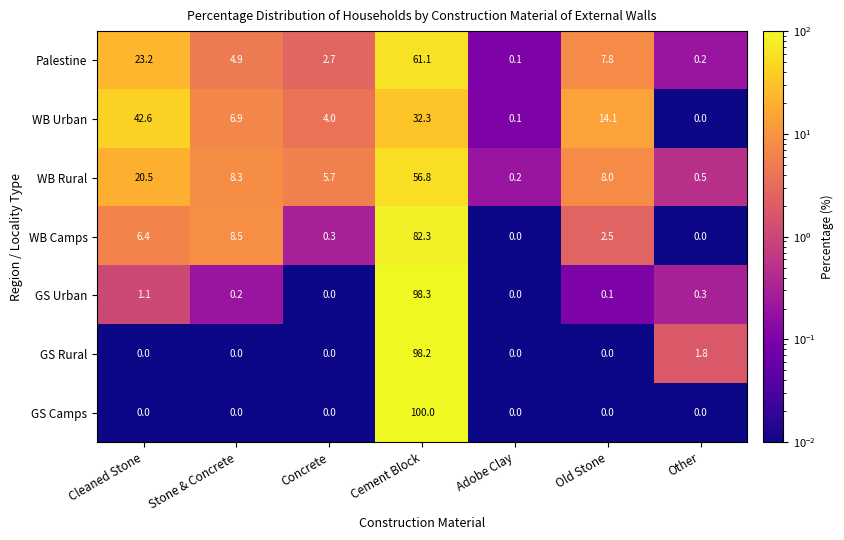

Rank the series by their maximum value, from lowest to highest.

WB Urban, WB Rural, Palestine, WB Camps, GS Rural, GS Urban, GS Camps